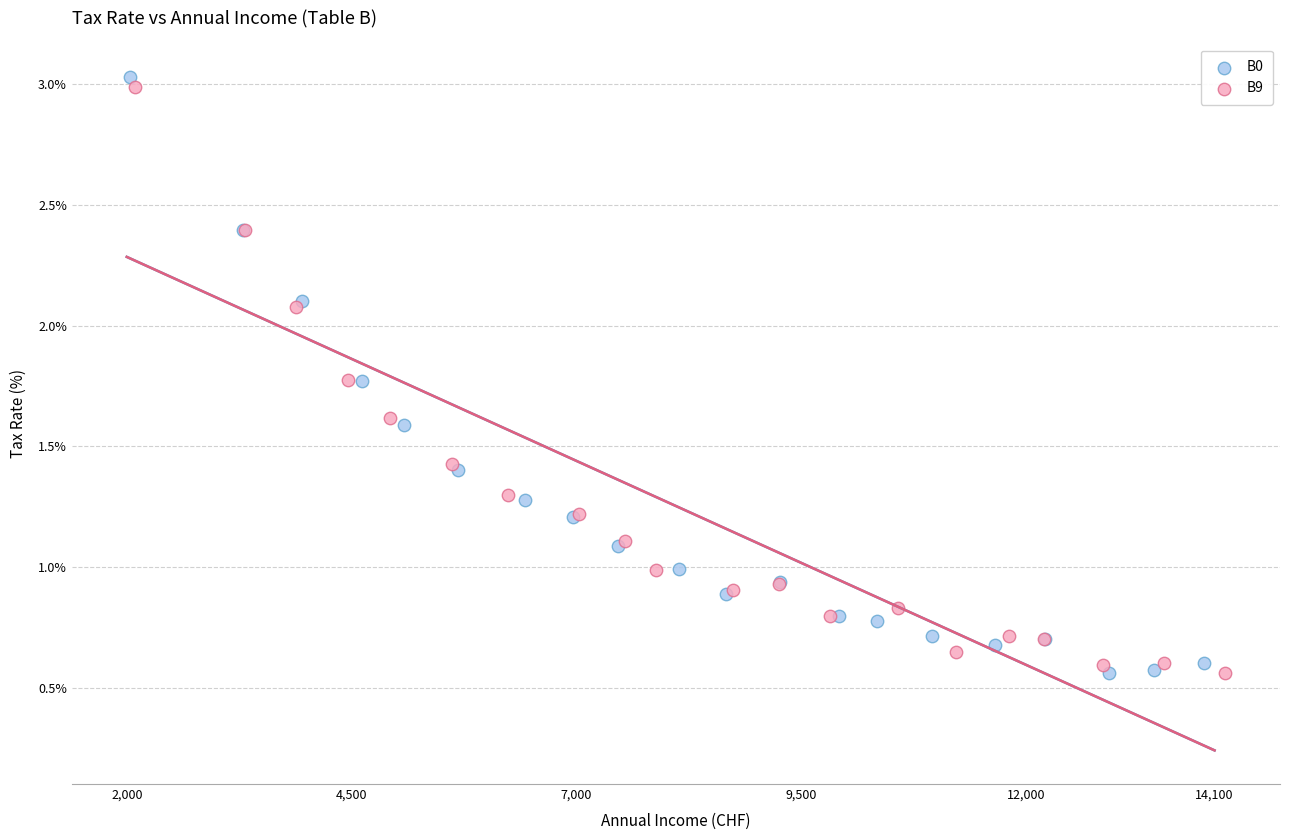

Which series has the widest spread of Y values?

B0